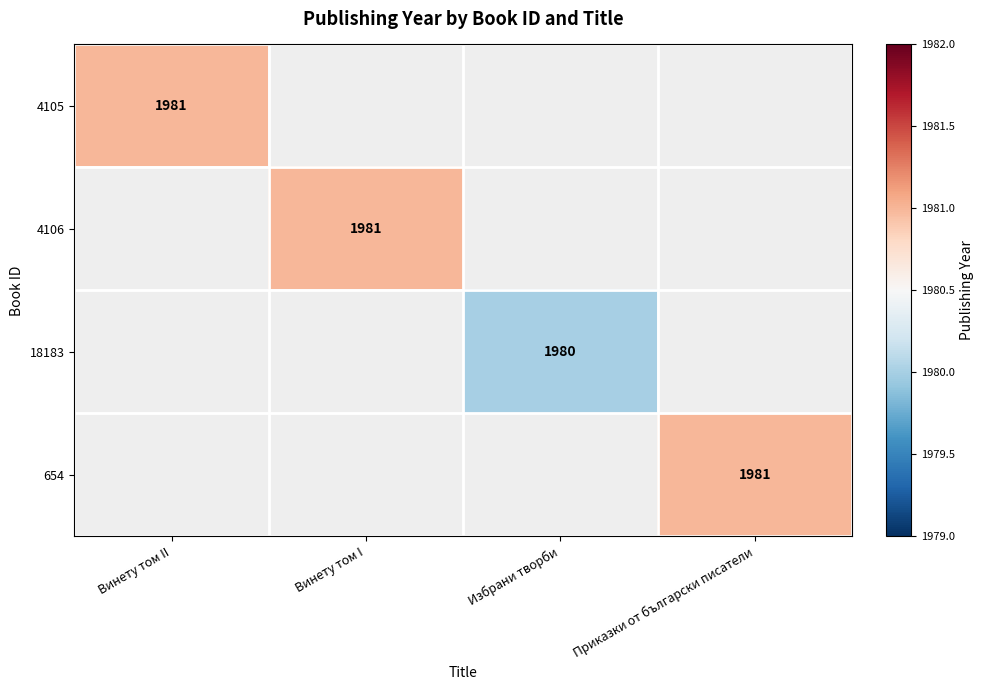

True or false: 4105 has a value of 3466 at Винету том II.

False